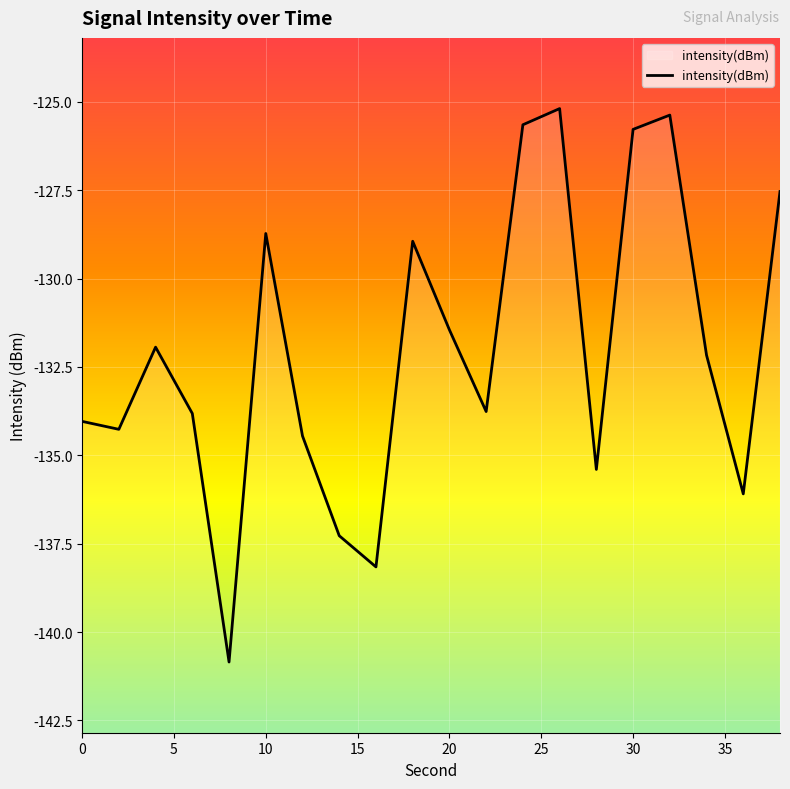

List the labels in order of value, smallest first.

8, 16, 14, 36, 28, 12, 2, 0, 6, 22, 34, 4, 20, 18, 10, 38, 30, 24, 32, 26